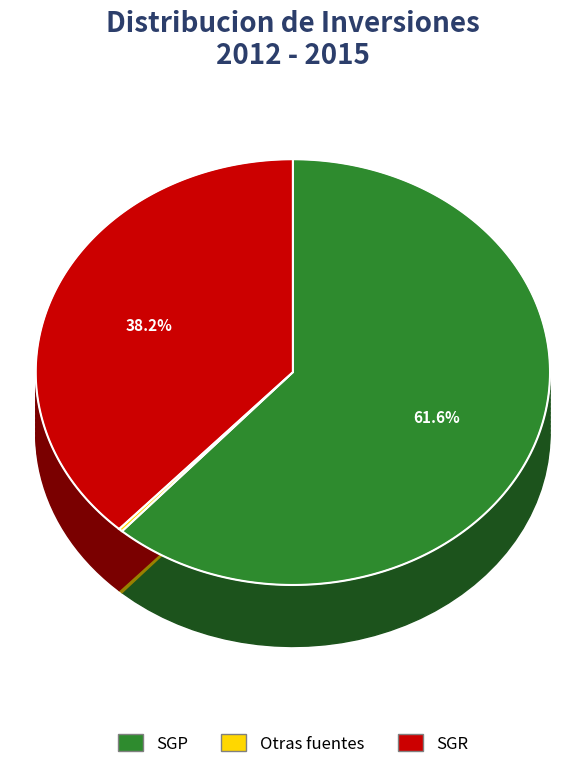

Which category has the biggest portion of the pie?

SGP